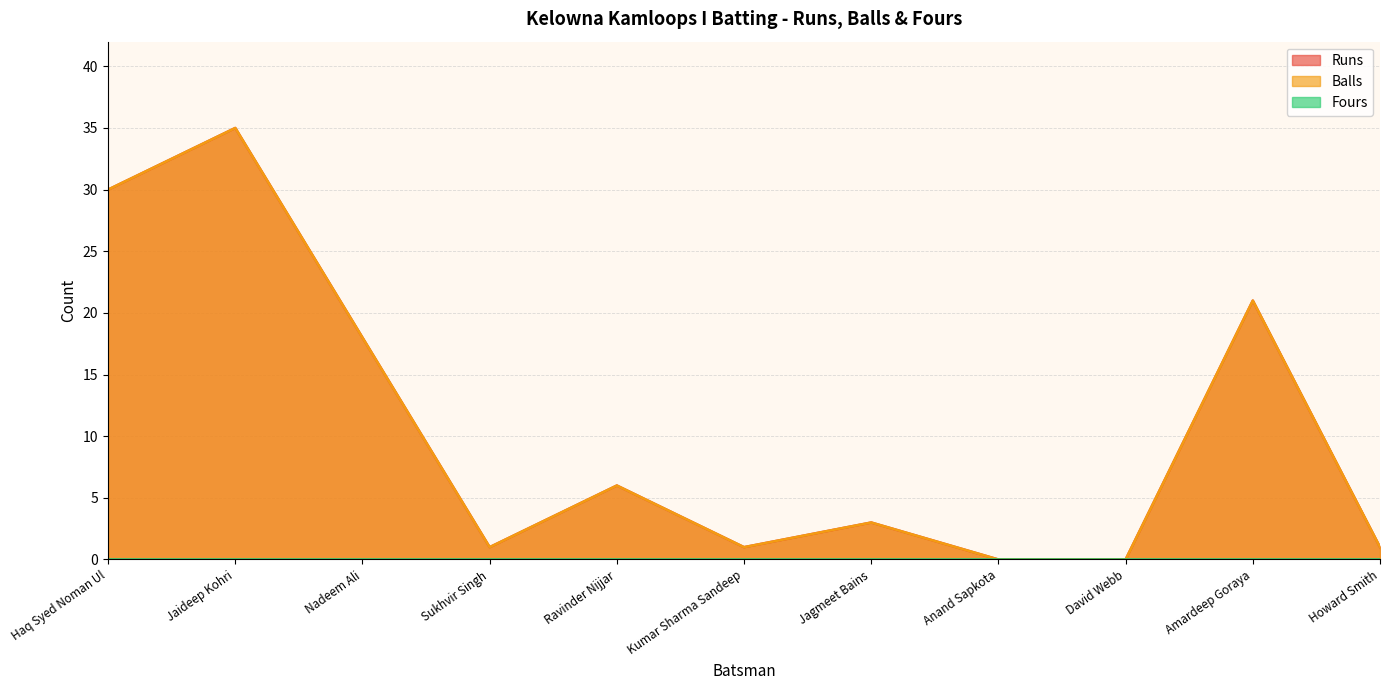

Which series has the widest spread of values?

Runs